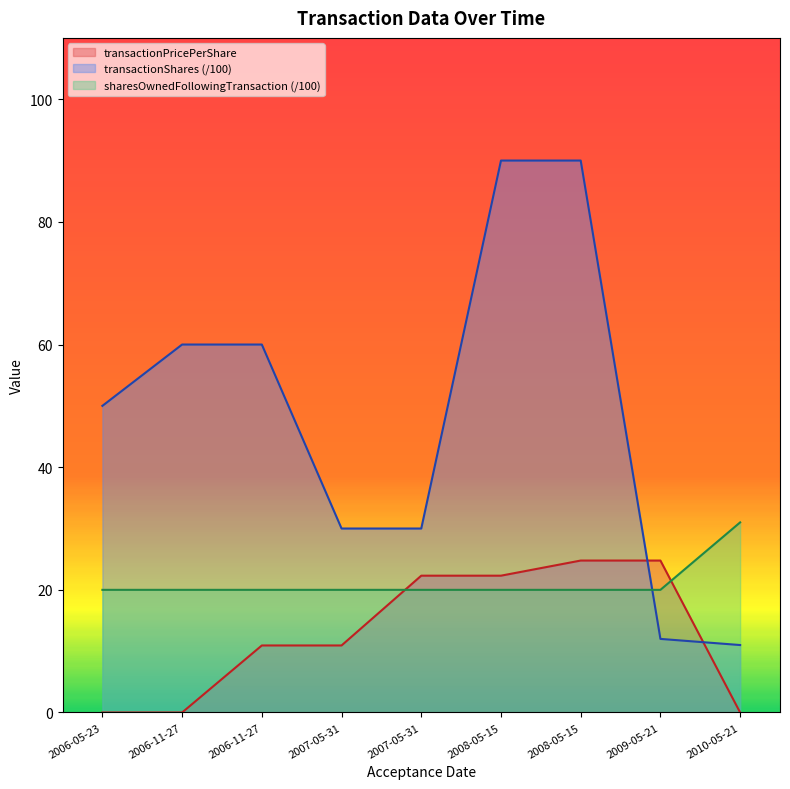

What is the highest value of the sharesOwnedFollowingTransaction series?

31.0